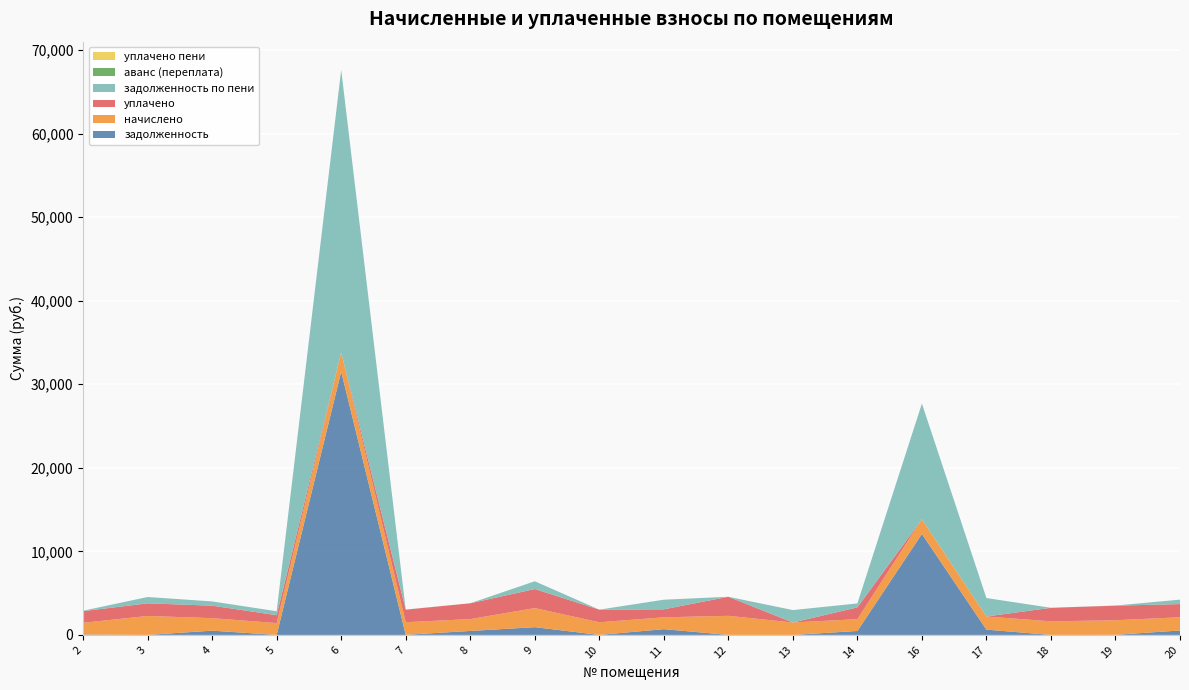

Reading left to right, transcribe all the data shown in this chart.

задолженность: 49.7	0.0	506.6	0.0	31513.8	13.6	473.2	927.0	0.0	690.0	0.0	0.0	470.7	12085.4	630.9	0.0	13.0	528.1
начислено: 1397.4	2267.5	1496.9	1415.8	2297.0	1504.3	1419.5	2282.2	1511.7	1415.8	2282.2	1485.9	1412.1	1758.7	1574.3	1622.3	1744.0	1581.7
уплачено: 1397.4	1511.7	1496.9	943.9	0.0	1504.3	1892.7	2282.2	1511.7	958.4	2282.2	0.0	1412.1	0.0	0.0	1622.3	1744.0	1581.7
задолженность по пени: 49.7	755.8	506.6	471.9	33810.8	13.6	0.0	927.0	0.0	1147.5	0.0	1485.9	470.7	13844.0	2205.3	0.0	13.0	528.1
аванс (переплата): 0.0	0.0	0.0	0.0	0.0	0.0	0.0	0.0	0.0	0.0	0.0	0.0	0.0	0.0	0.0	0.0	0.0	0.0
уплачено пени: 0.0	0.0	0.0	0.0	0.0	0.0	0.0	0.0	0.0	0.0	0.0	0.0	0.0	0.0	0.0	0.0	0.0	0.0